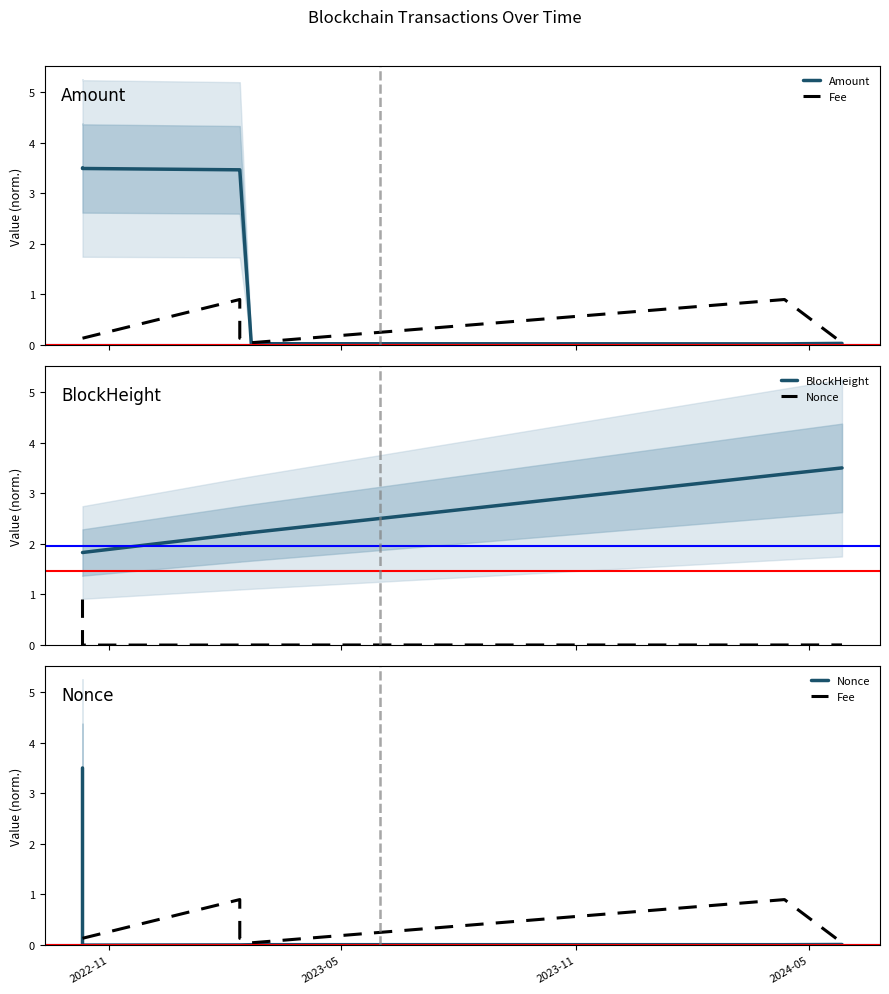

Does the chart display data point markers on the line(s)?

No